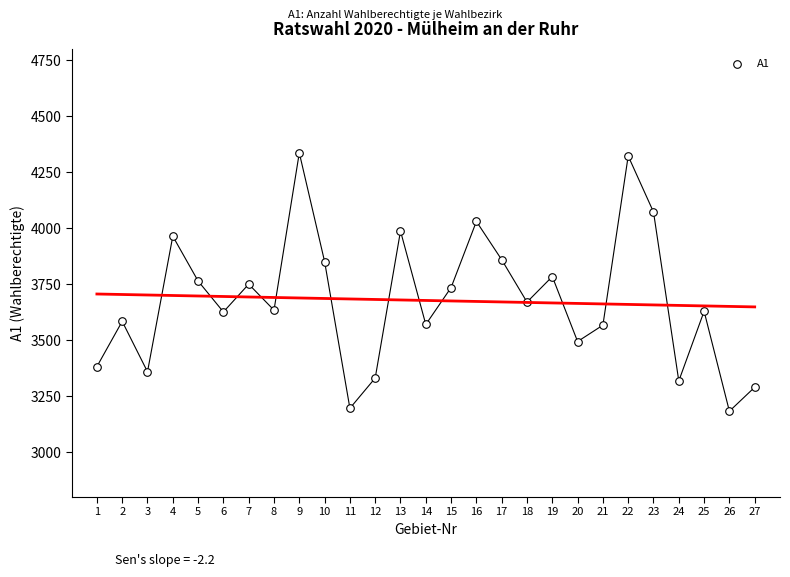

What is the range of X values (max minus min)?

26